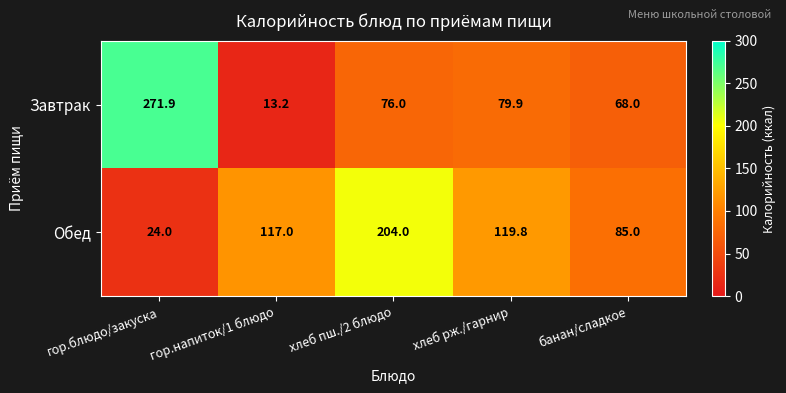

Which category has the highest value in the Завтрак series?

гор.блюдо/закуска